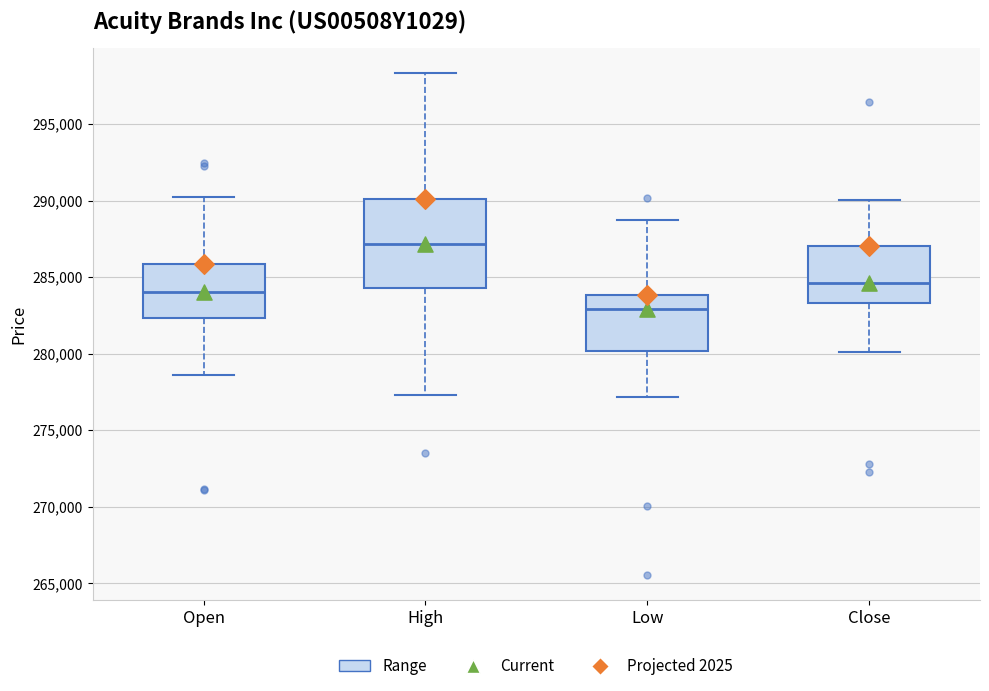

Which box's median line is the highest?

High